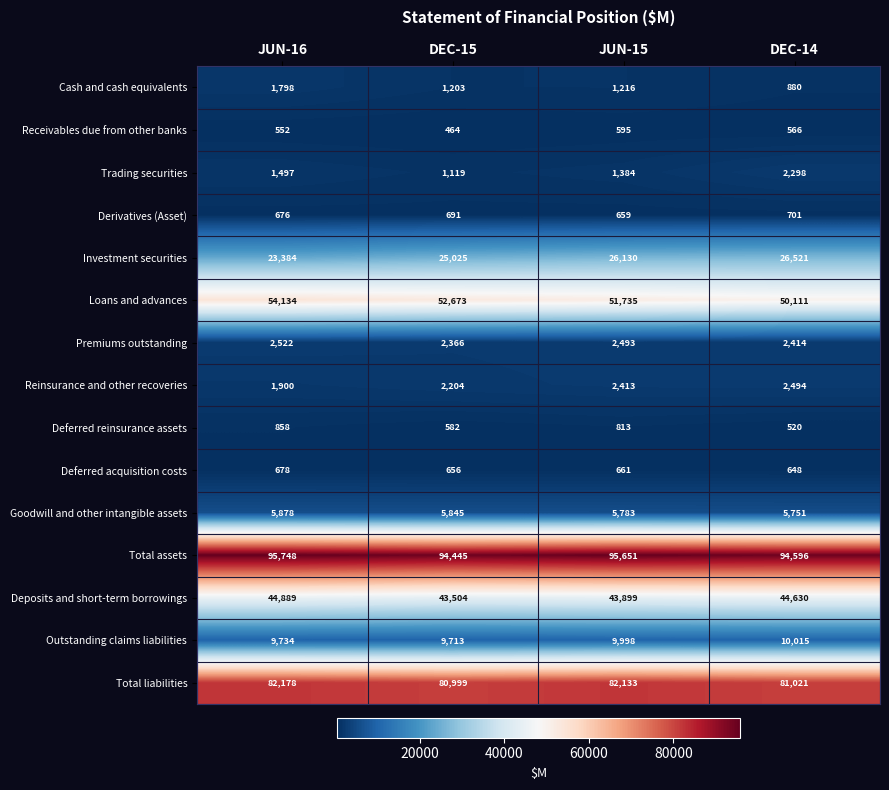

Between JUN-16 and DEC-15, which series saw the biggest shift?

Investment securities